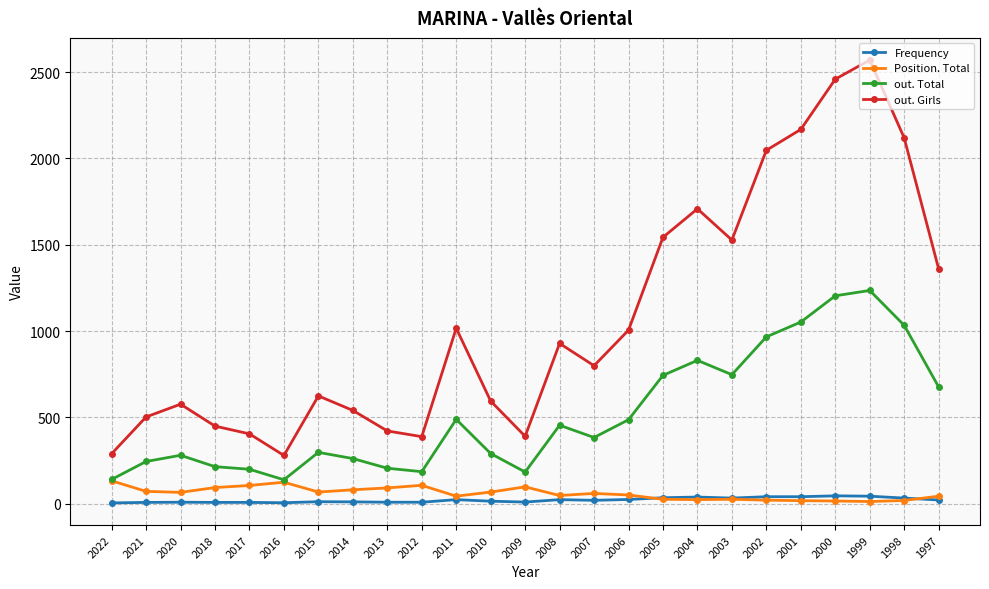

What is the lowest value of the out. Total series?

138